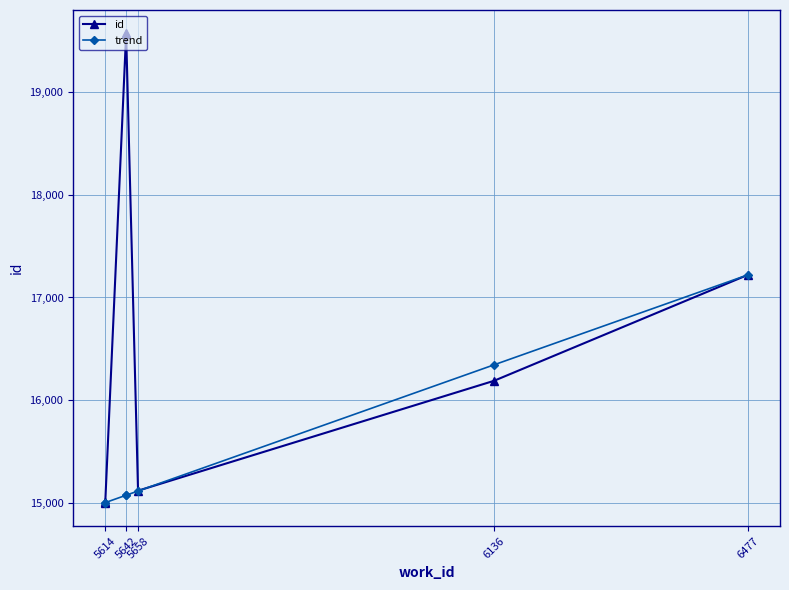

True or false: trend has a value of 17220.0 at 6477.

True